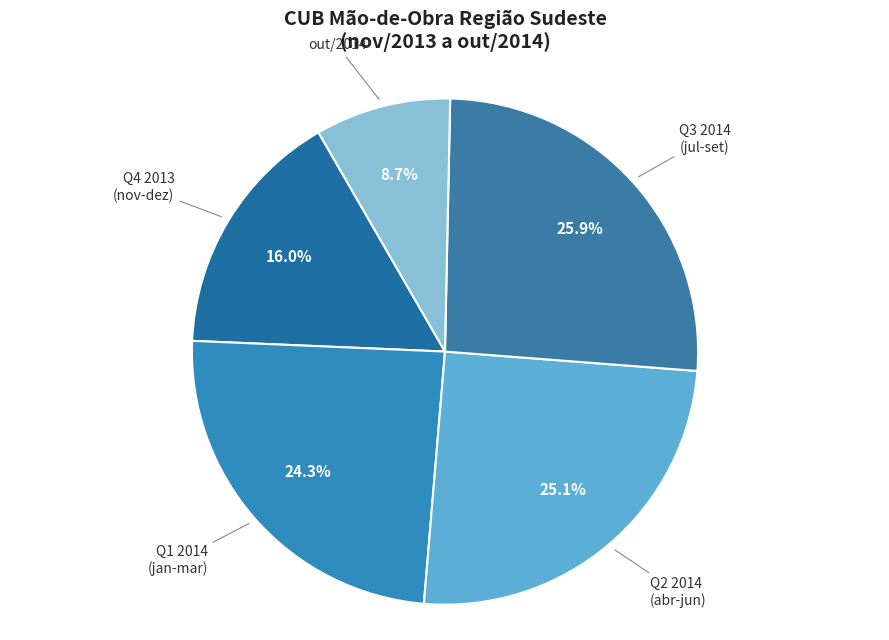

Rank the categories by value from highest to lowest.

Q3 2014 (jul-set), Q2 2014 (abr-jun), Q1 2014 (jan-mar), Q4 2013 (nov-dez), out/2014